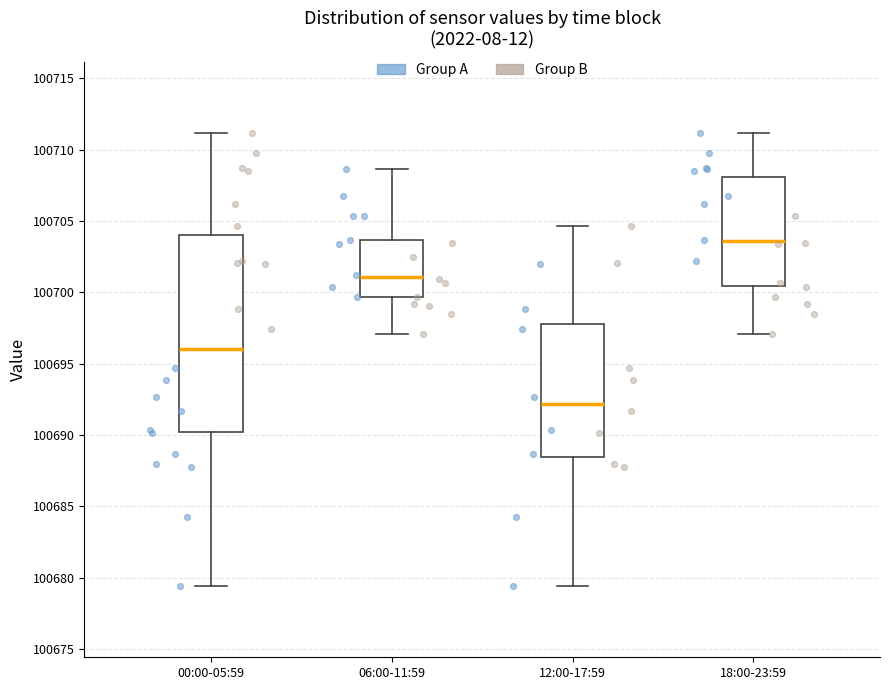

Which box is the tallest, from its lower edge to its upper edge?

00:00-05:59